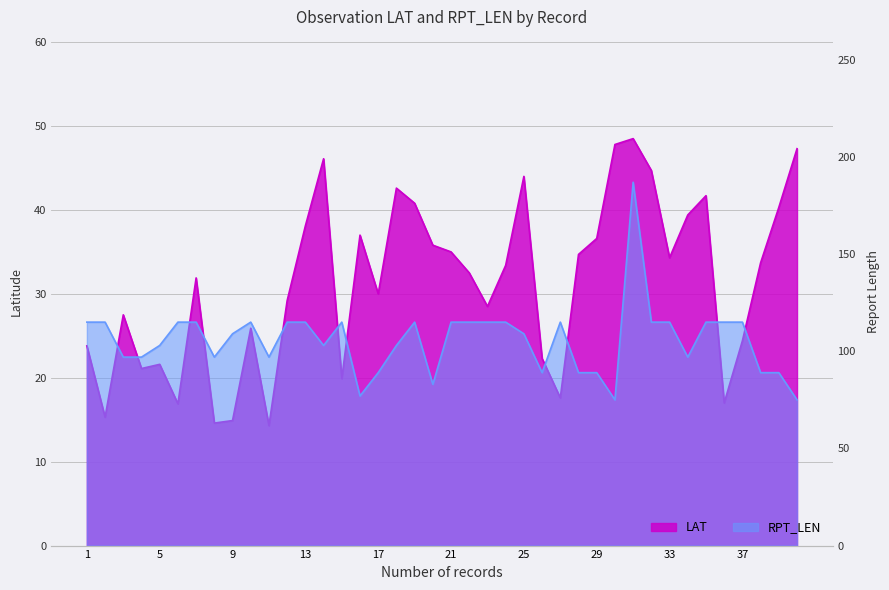

At which category is the sum across all series the highest?

31